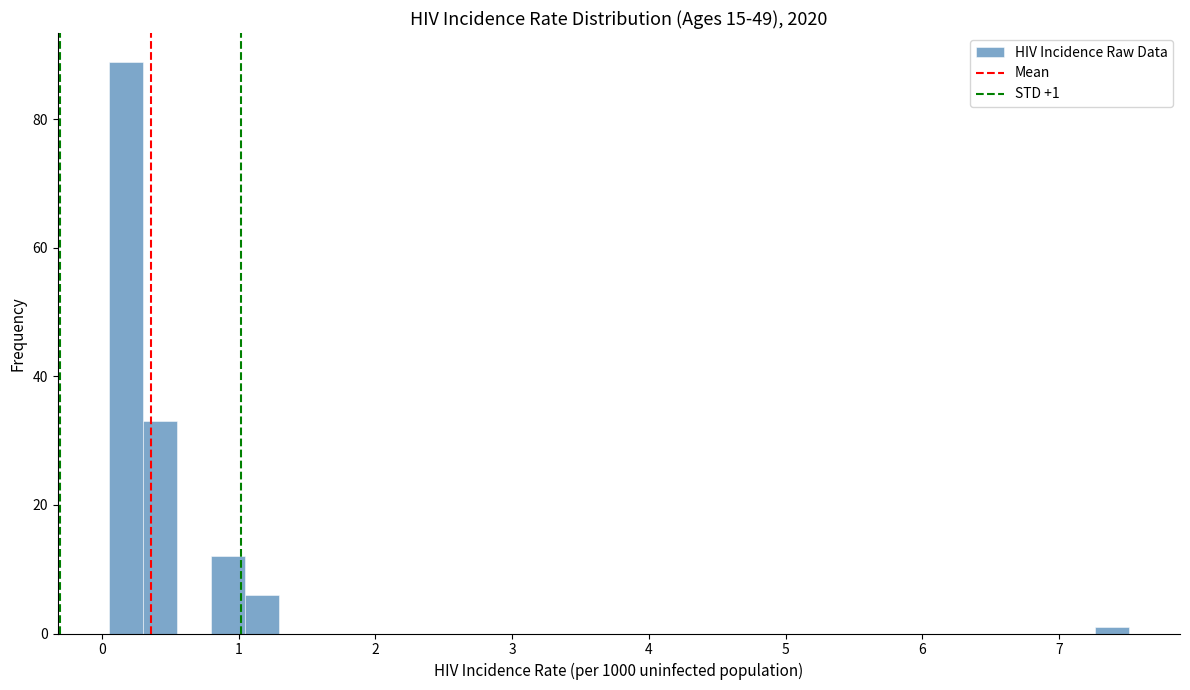

Around what value on the x-axis is the tallest bar? Give the approximate position of its centre, as read against the axis.

0.2